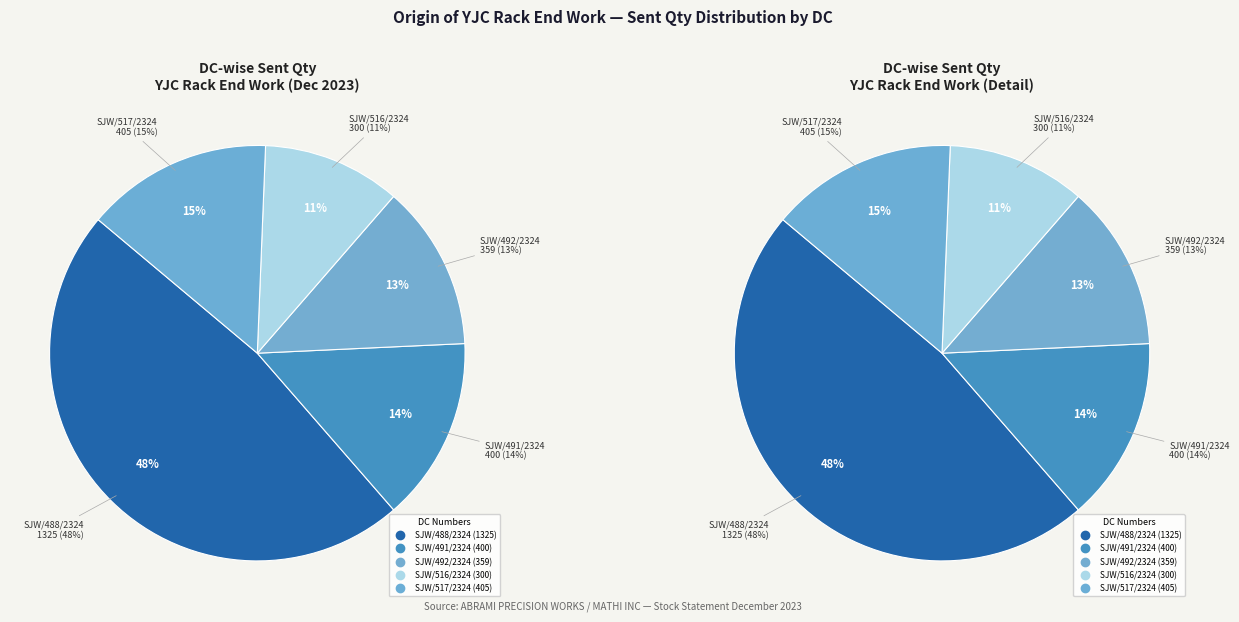

How many slices are in this pie chart?

5